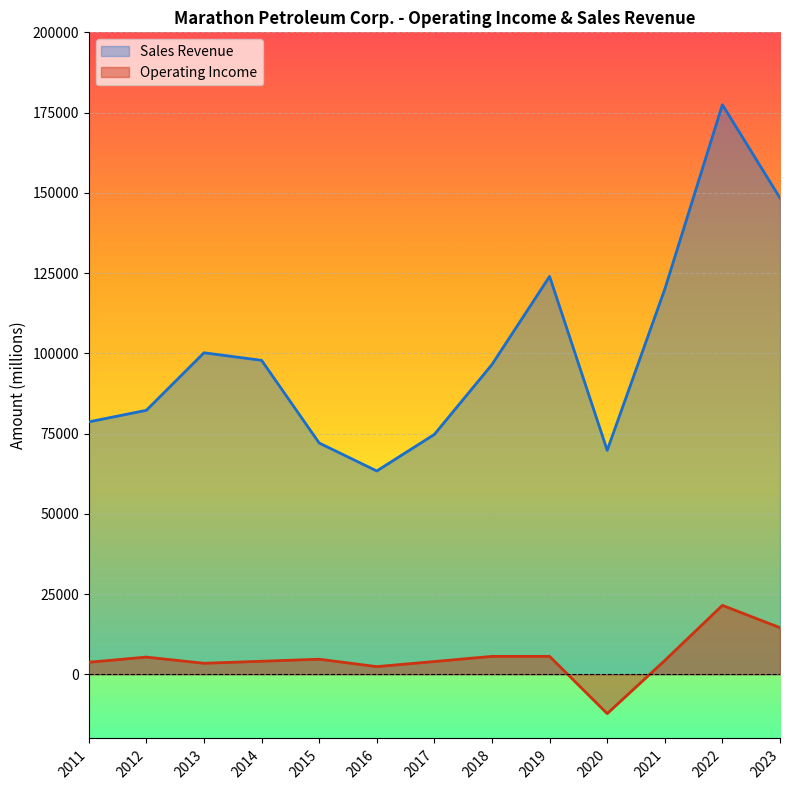

Rank the series by their average value, from lowest to highest.

Operating Income, Sales Revenue